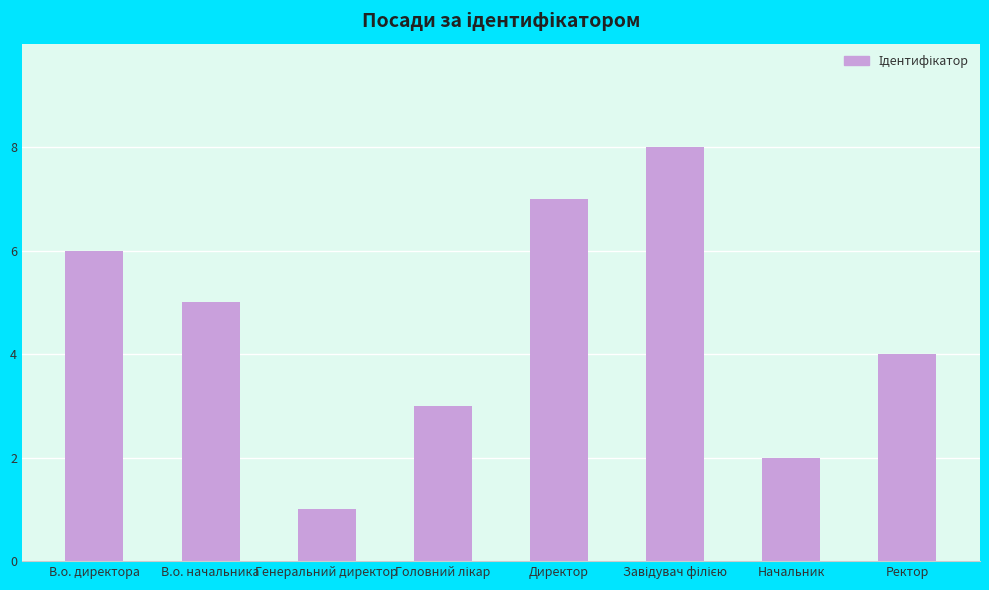

What is the ratio of the value at Ректор to the value at Начальник?

2.0